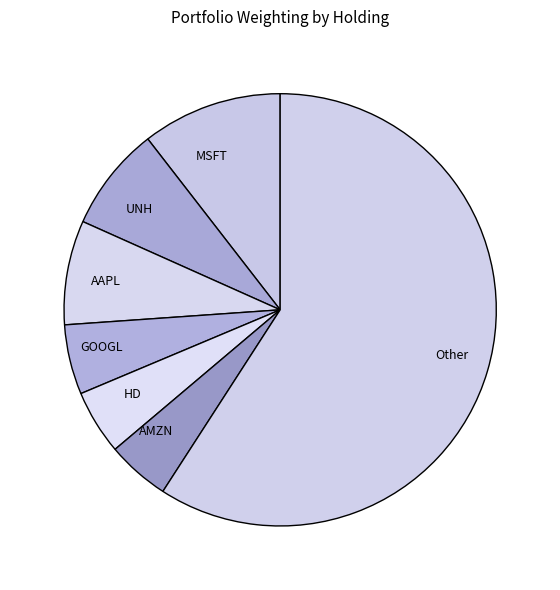

Which slice is the largest?

Other